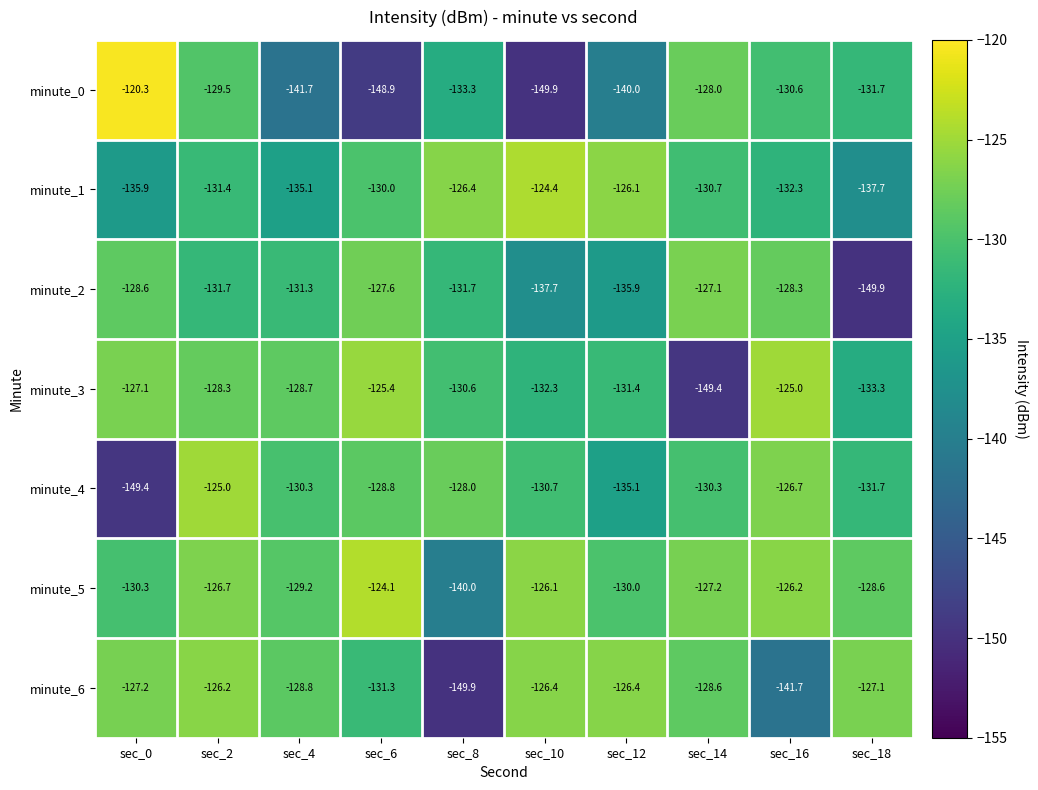

What is the total value across all series at sec_16?

-910.8